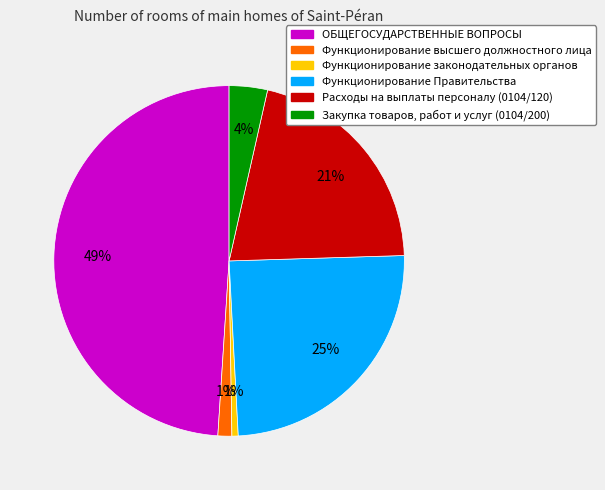

Which category has the biggest portion of the pie?

ОБЩЕГОСУДАРСТВЕННЫЕ ВОПРОСЫ